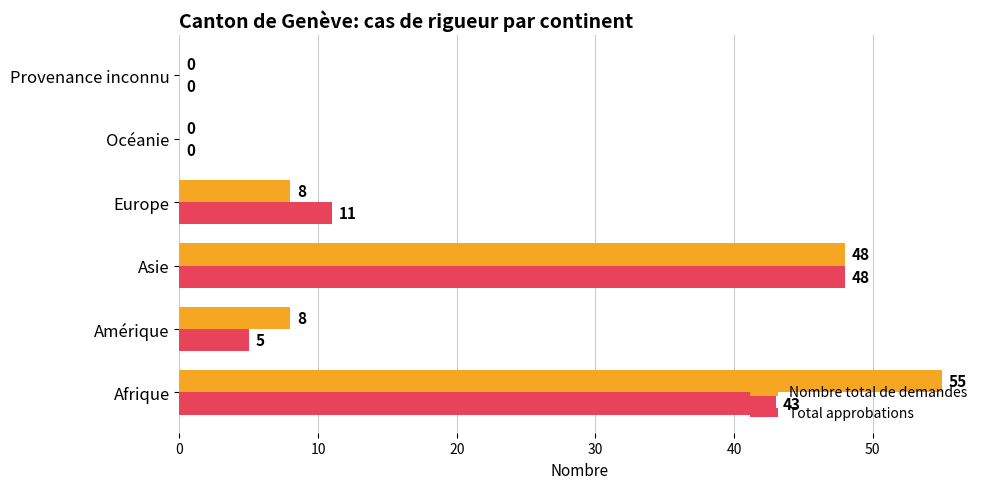

What are all the series names shown in the legend?

Nombre total de demandes, Total approbations